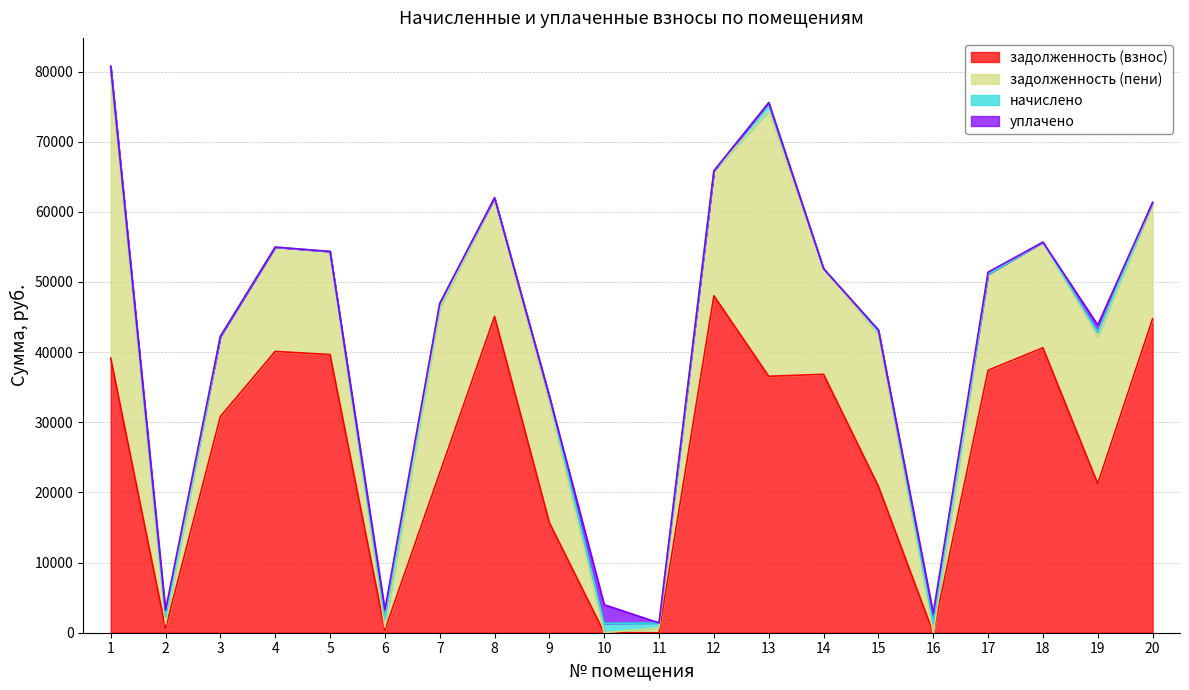

What is the maximum value for задолженность (взнос)?

48034.7